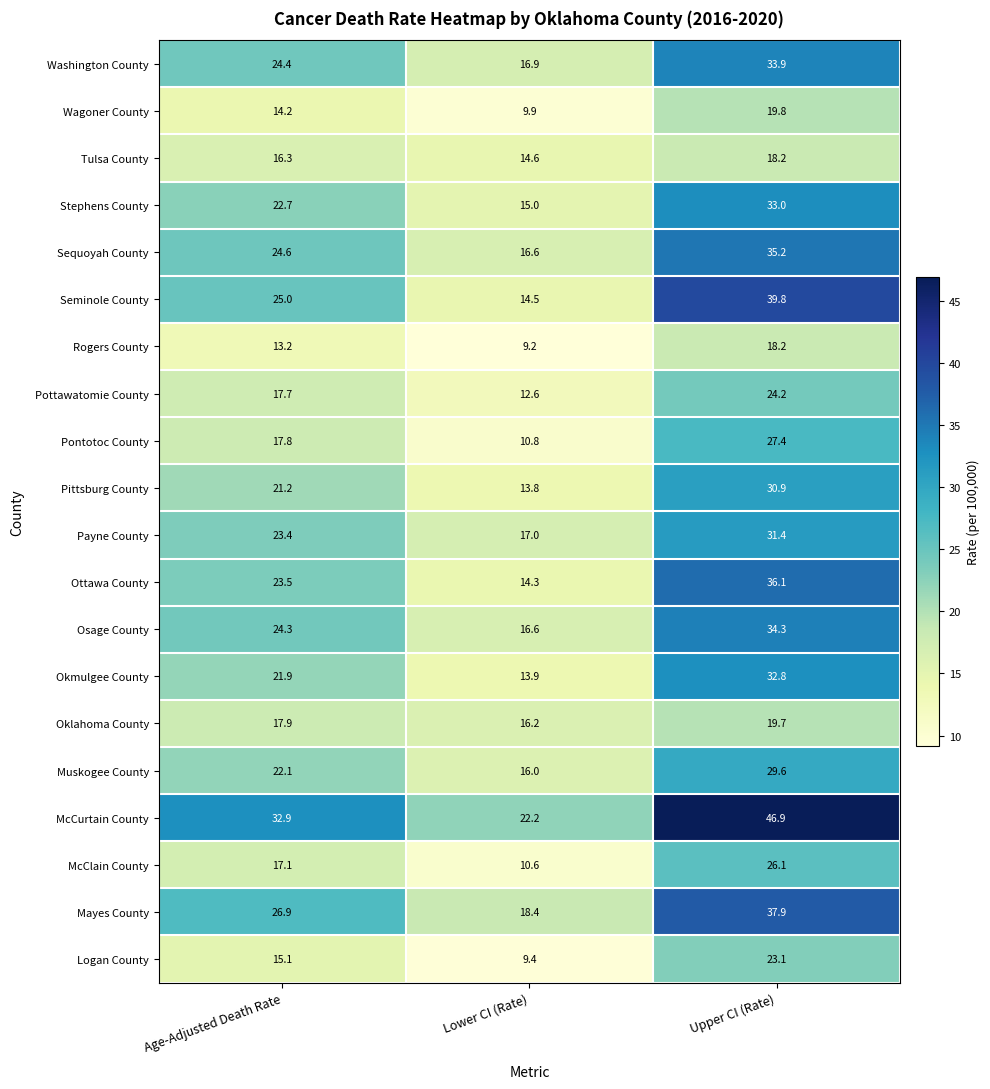

What is the smallest value displayed?

9.2